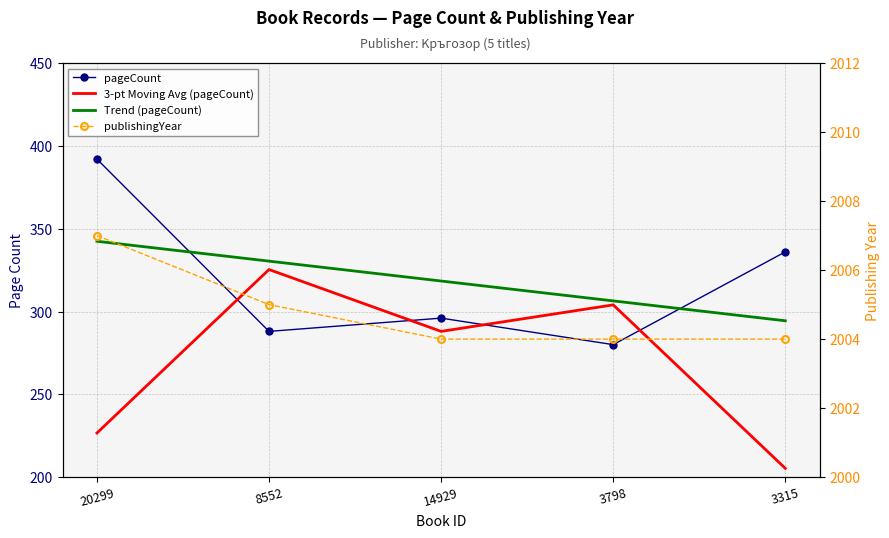

Reading left to right, transcribe all the data shown in this chart.

pageCount: 392.0	288.0	296.0	280.0	336.0
3-pt Moving Avg (pageCount): 226.7	325.3	288.0	304.0	205.3
Trend (pageCount): 342.4	330.4	318.4	306.4	294.4
publishingYear: 2007.0	2005.0	2004.0	2004.0	2004.0